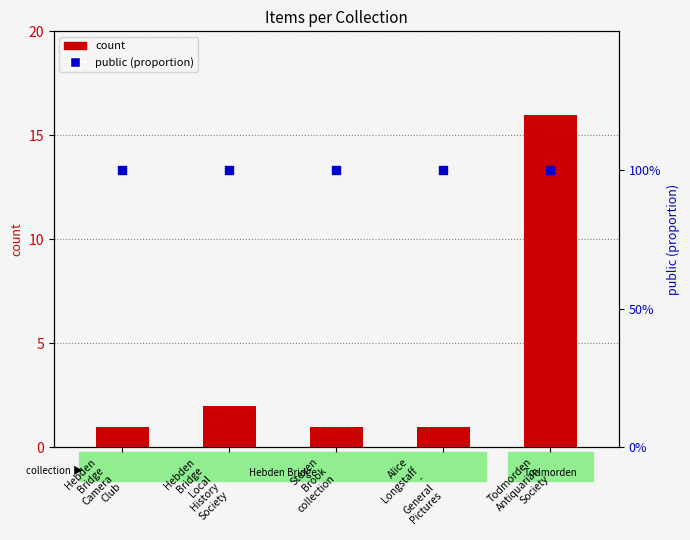

At which category is the sum across all series the highest?

Todmorden
Antiquarian
Society